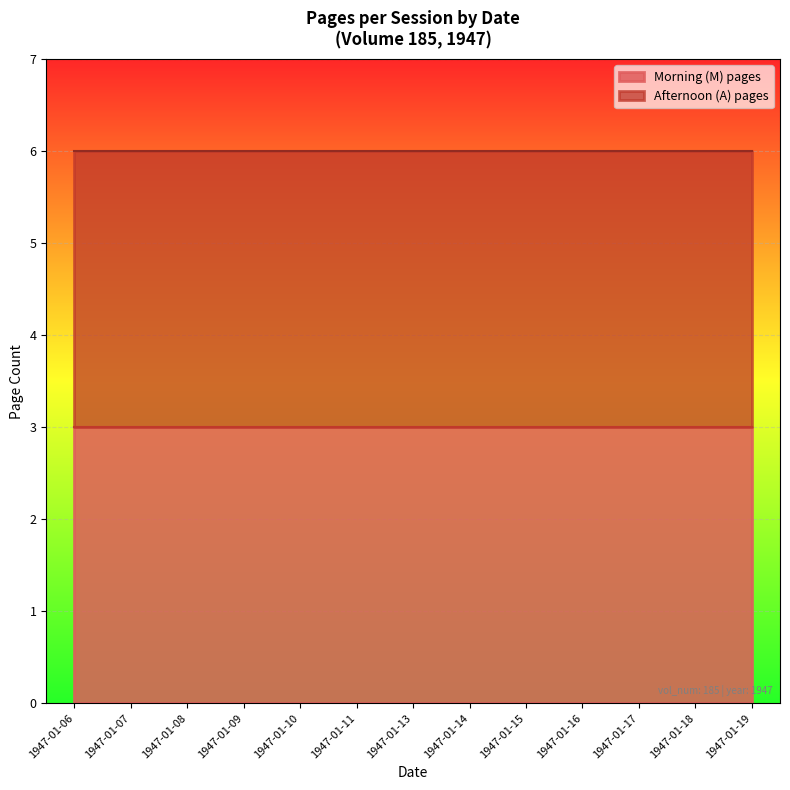

True or false: Morning (M) pages has more than 0 points higher than both neighbors.

False